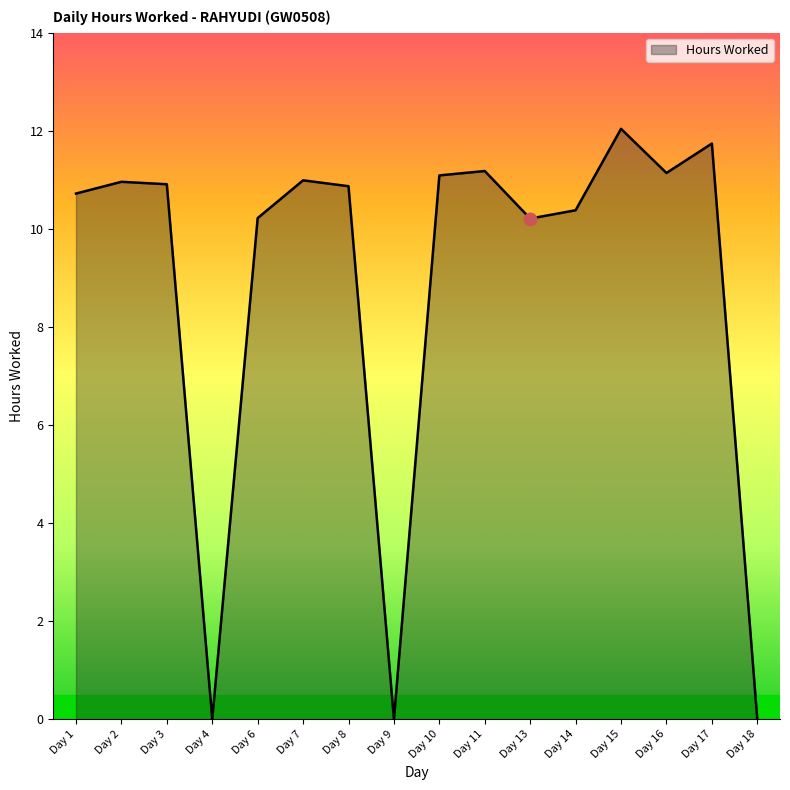

How many values exceed 10?

13